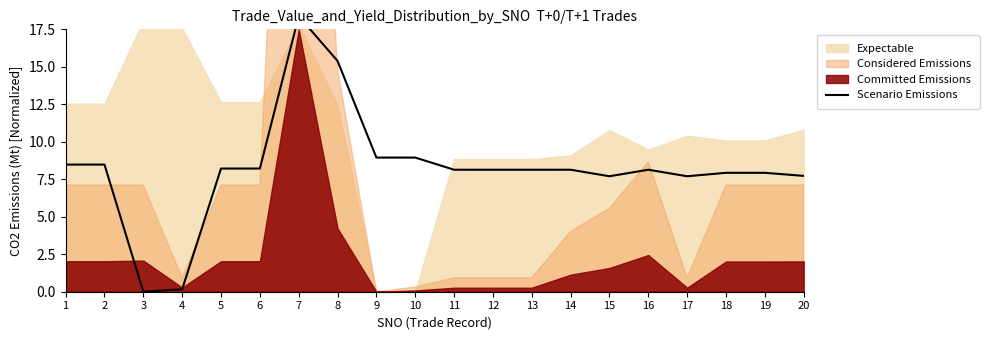

How many lines are shown in the chart?

1